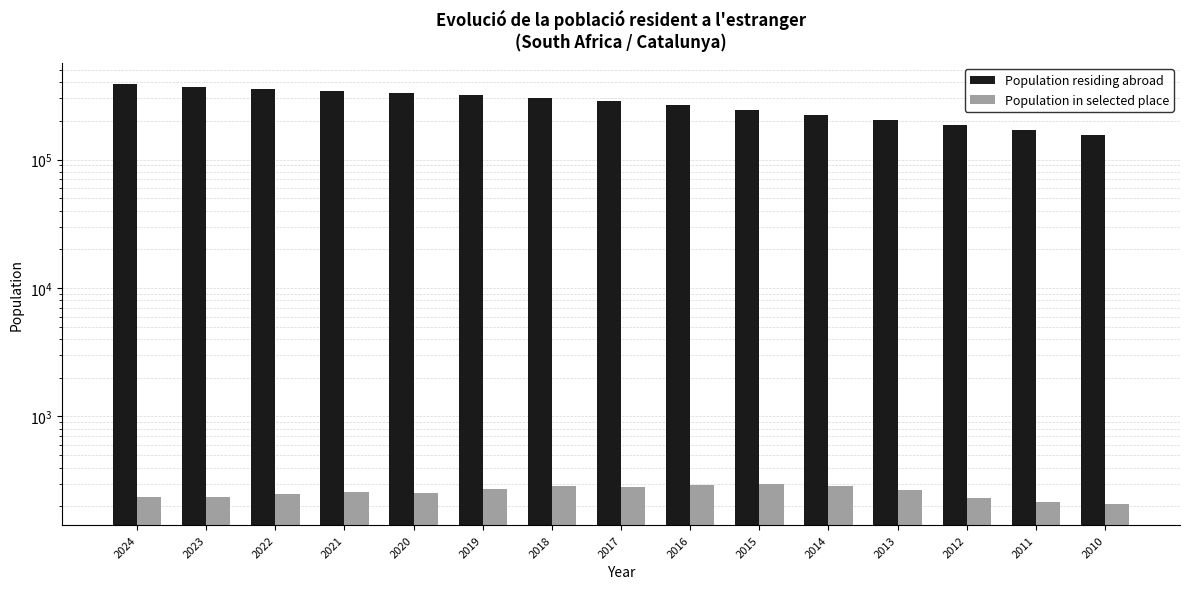

What is the maximum value shown in the chart?

386486